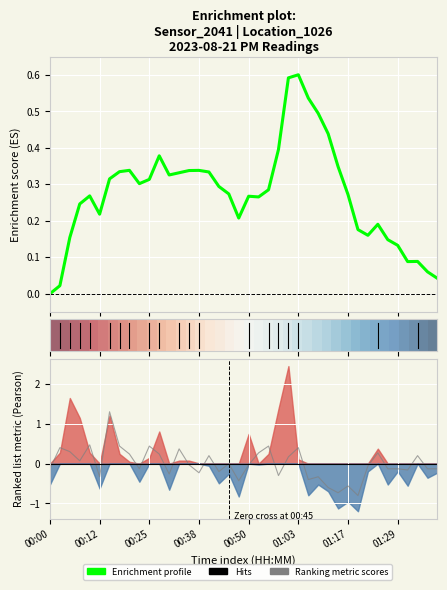

Which has a higher value, 36 or 11?

11